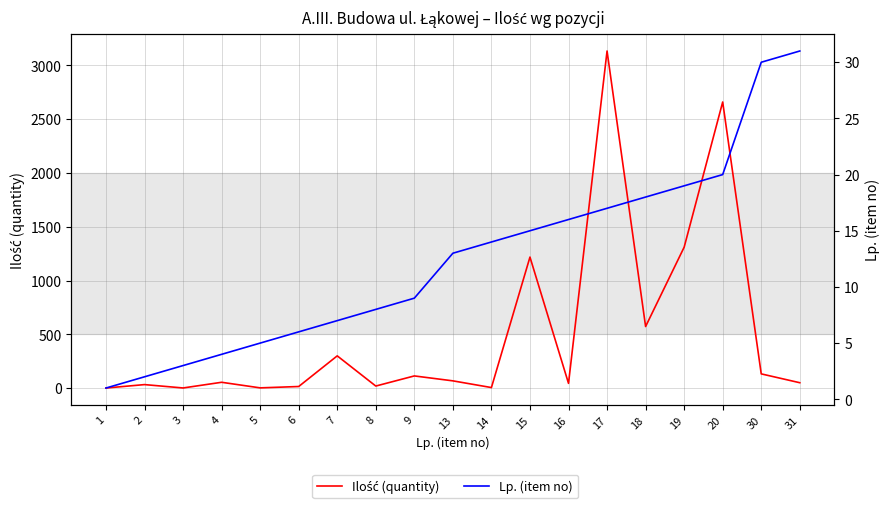

At which label is Lp. (item no) closest to 16?

16